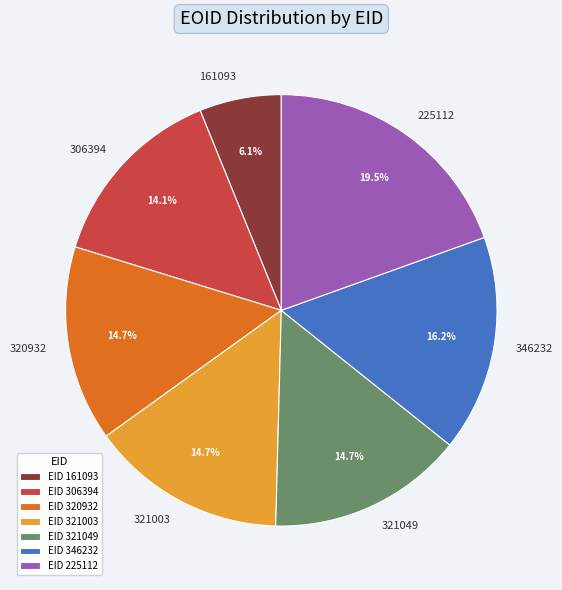

What percentage do 321049 and 306394 together represent?

28.8%